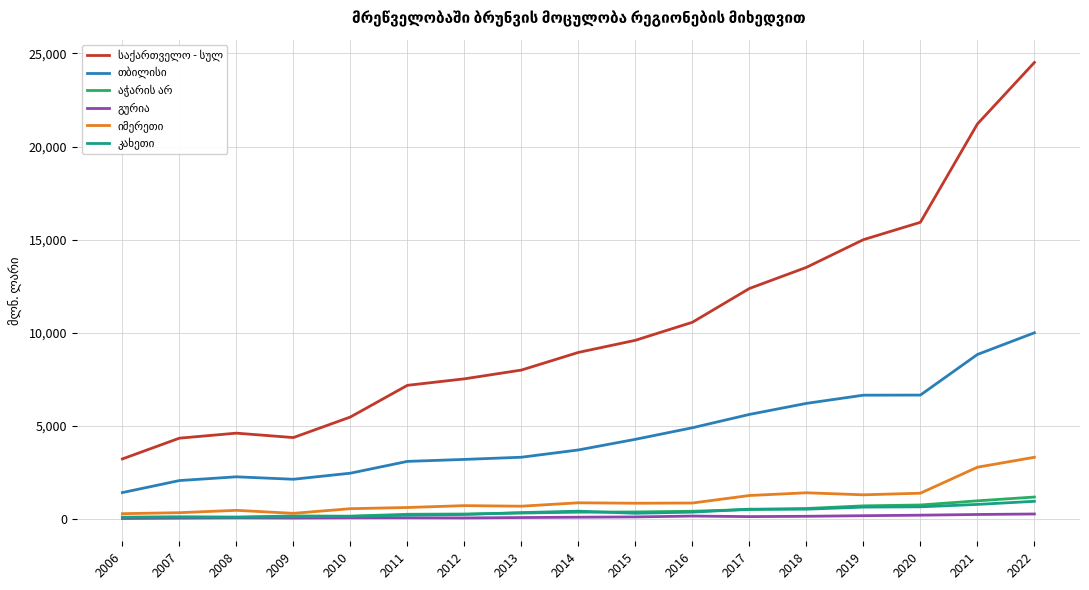

At which category is the sum across all series the highest?

2022